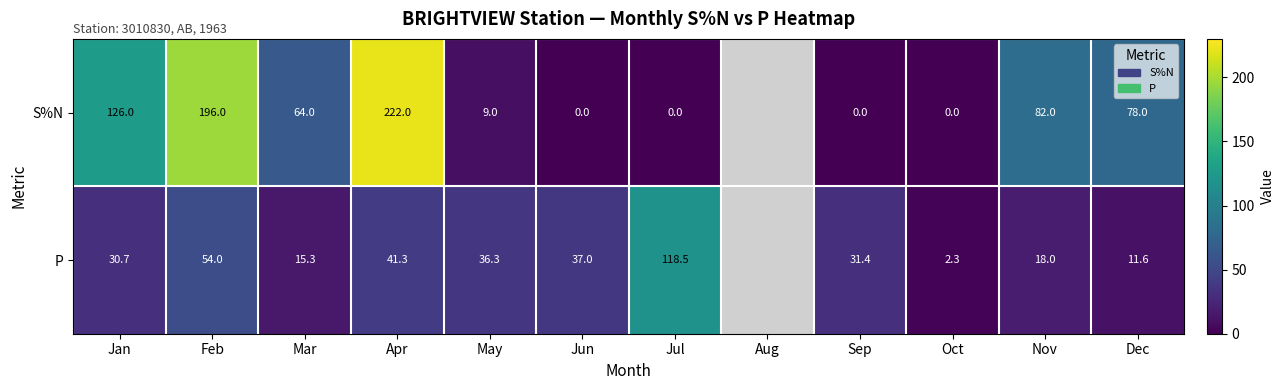

At Jan, list the series in order from largest to smallest.

S%N, P